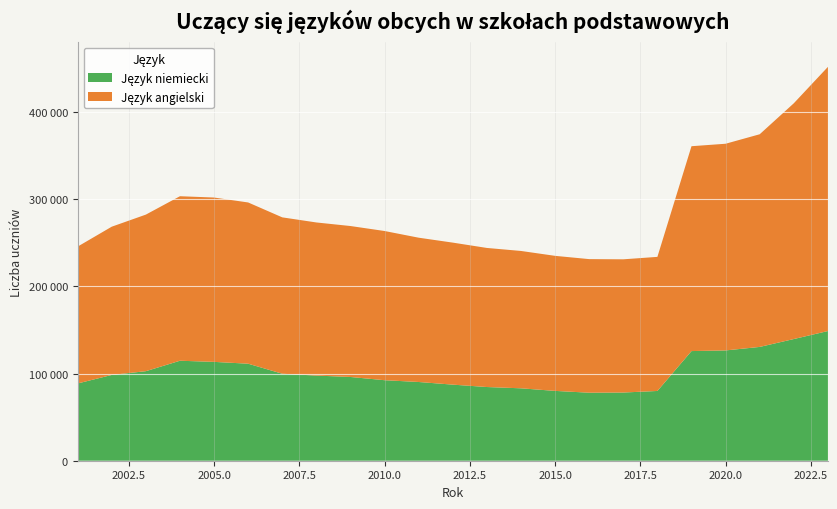

Reading left to right, what are all the values shown in this chart?

Język angielski: 2001=156992	2002=170028	2003=179567	2004=188685	2005=188477	2006=184925	2007=179336	2008=175600	2009=173126	2010=171115	2011=165495	2012=162880	2013=159512	2014=157531	2015=154892	2016=153206	2017=152782	2018=153793	2019=234962	2020=237049	2021=243907	2022=270401	2023=302960
Język niemiecki: 2001=88603	2002=98400	2003=102711	2004=114679	2005=113377	2006=111274	2007=99785	2008=97665	2009=96054	2010=92349	2011=90298	2012=87268	2013=84526	2014=83056	2015=80088	2016=78024	2017=78221	2018=80006	2019=125765	2020=126505	2021=130528	2022=139567	2023=148749